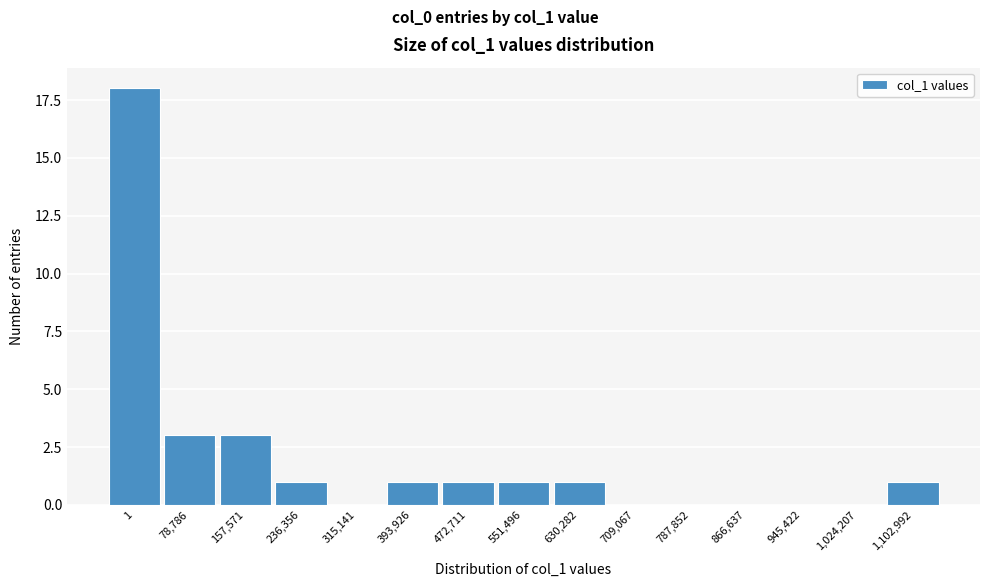

Reading left to right, list all the values displayed in this chart.

1=18	78,786=3	157,571=3	236,356=1	315,141=0	393,926=1	472,711=1	551,496=1	630,282=1	709,067=0	787,852=0	866,637=0	945,422=0	1,024,207=0	1,102,992=1